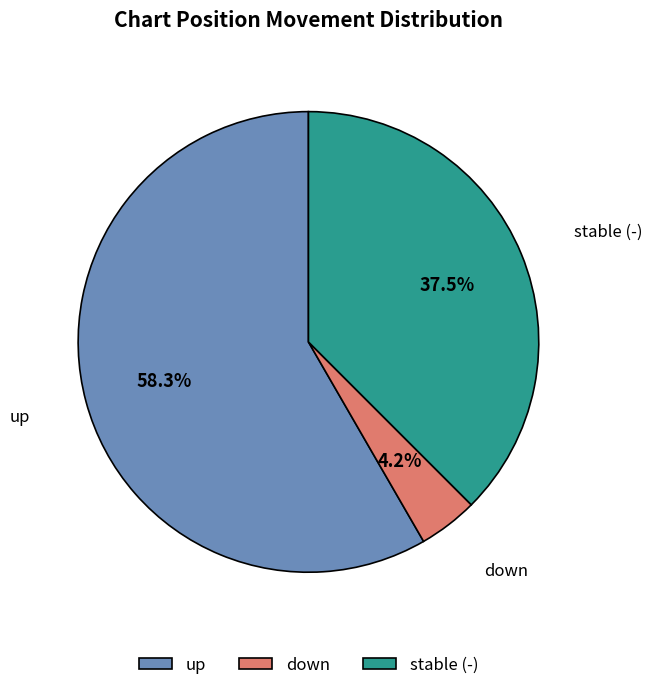

How many segments does this pie chart have?

3